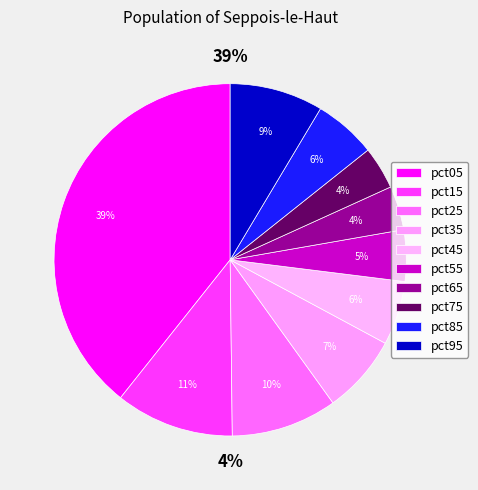

How many slices are in this pie chart?

10